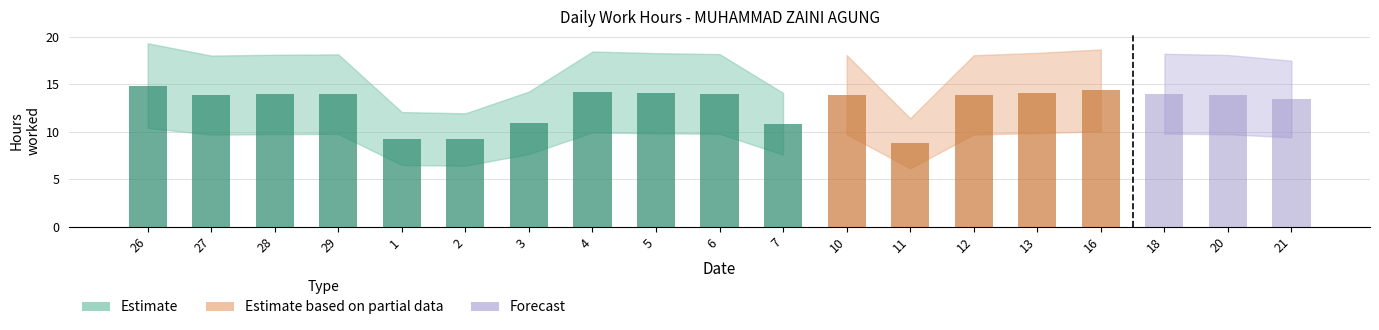

Which series has the largest total across all categories?

Estimate